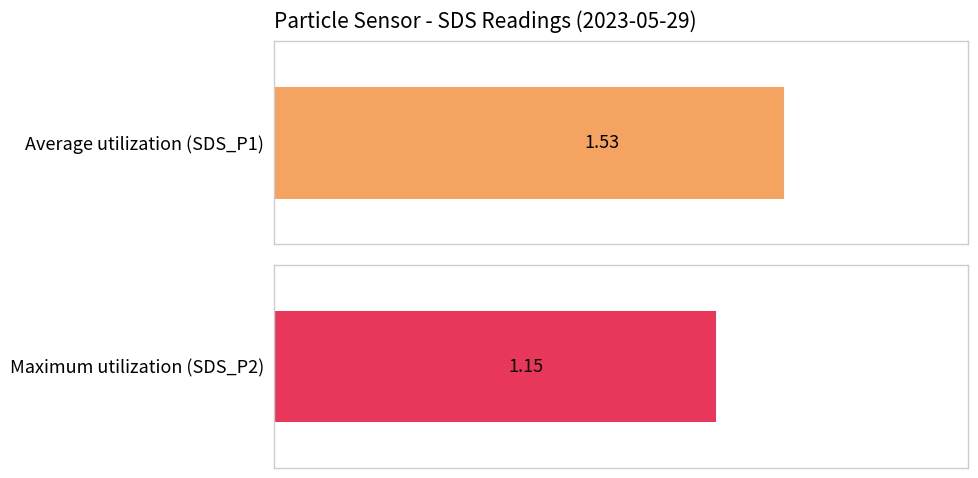

True or false: Average utilization (SDS_P1) has a value of 15.5 at 11.

False